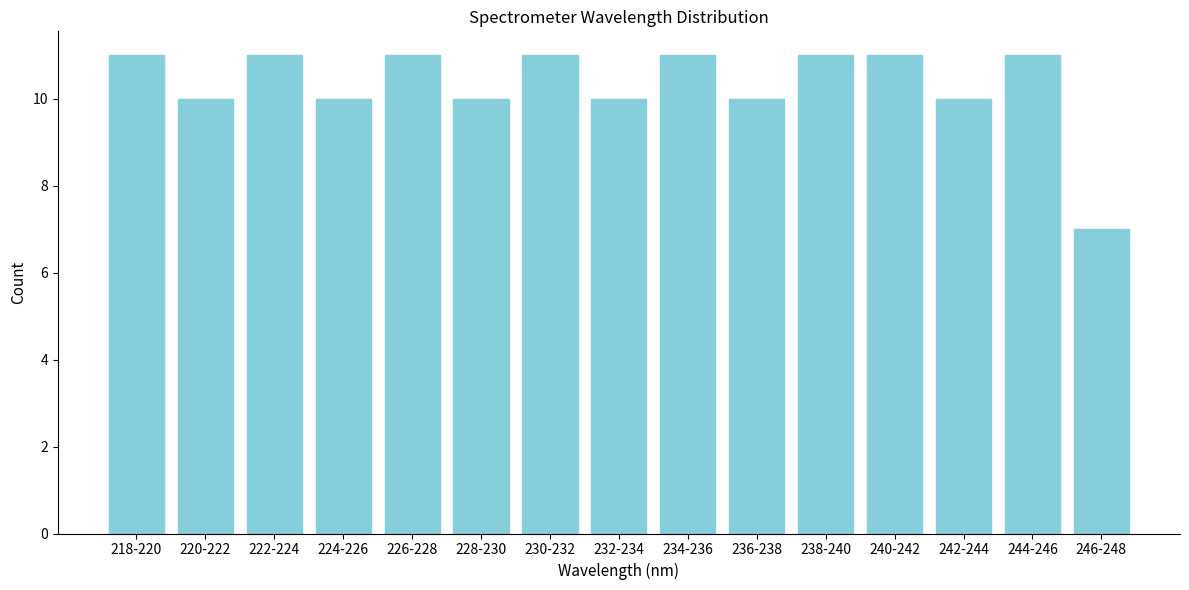

Reading left to right, transcribe all the data shown in this chart.

11	10	11	10	11	10	11	10	11	10	11	11	10	11	7